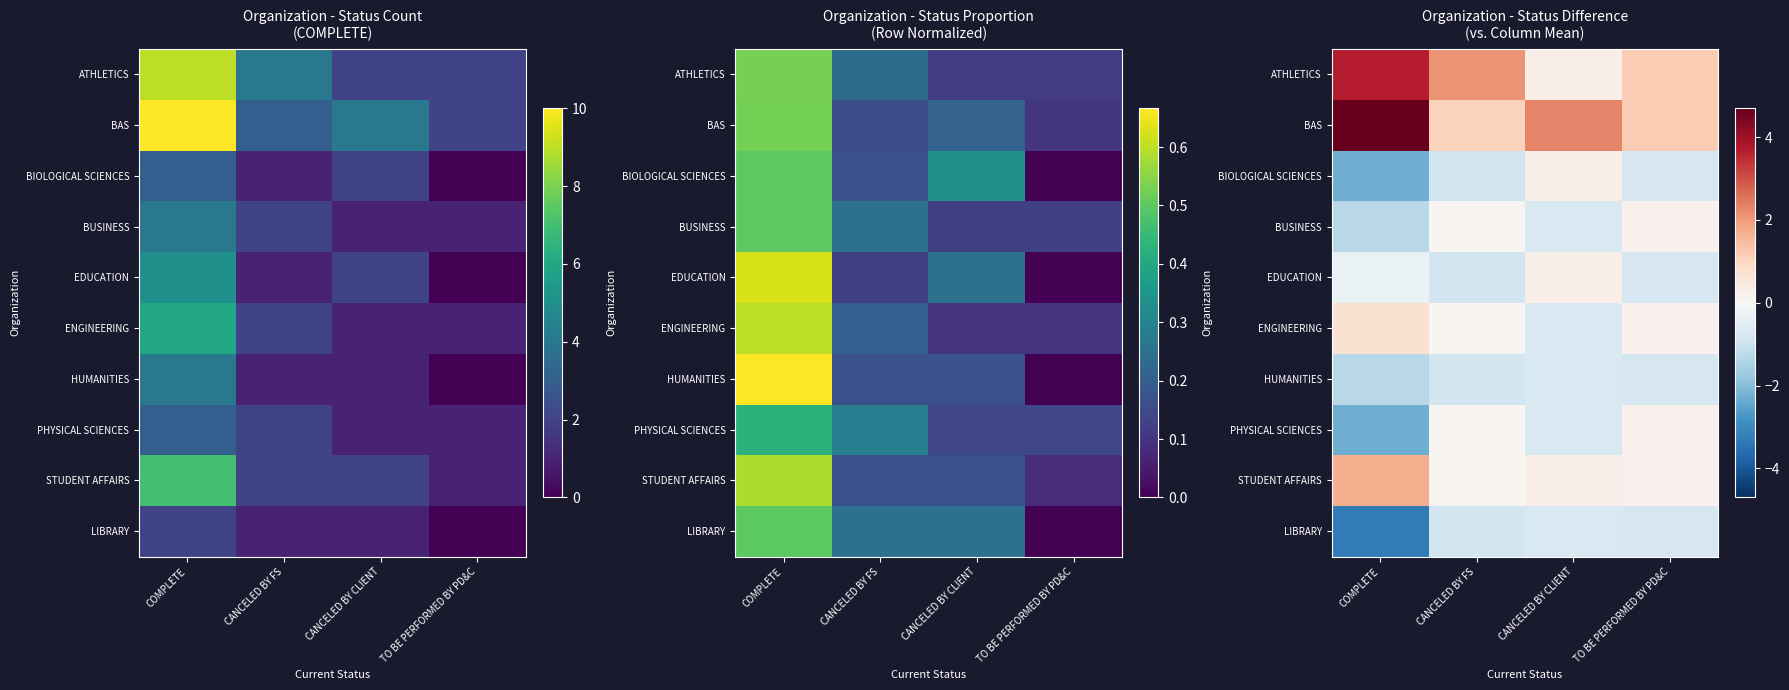

Between CANCELED BY CLIENT and TO BE PERFORMED BY PD&C, which is larger?

TO BE PERFORMED BY PD&C